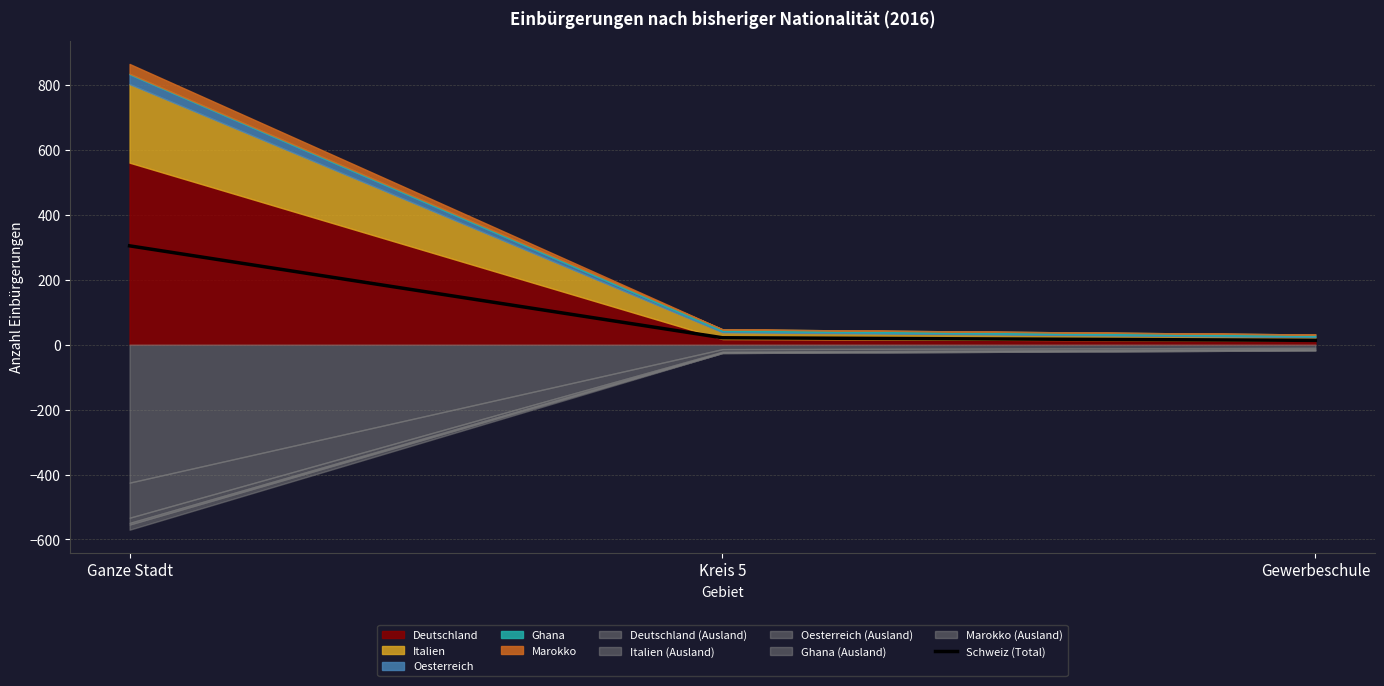

The chart shows a value of 457 at Ganze Stadt. True or false?

False